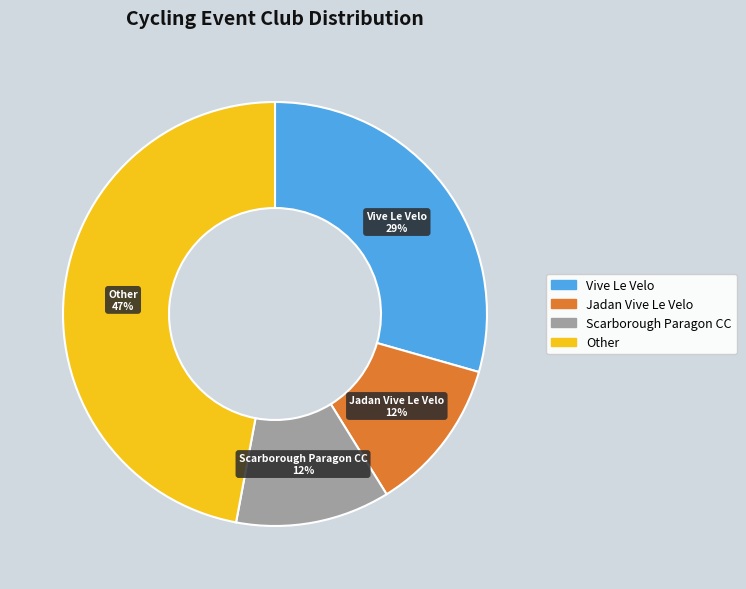

Does any single category account for the majority?

No